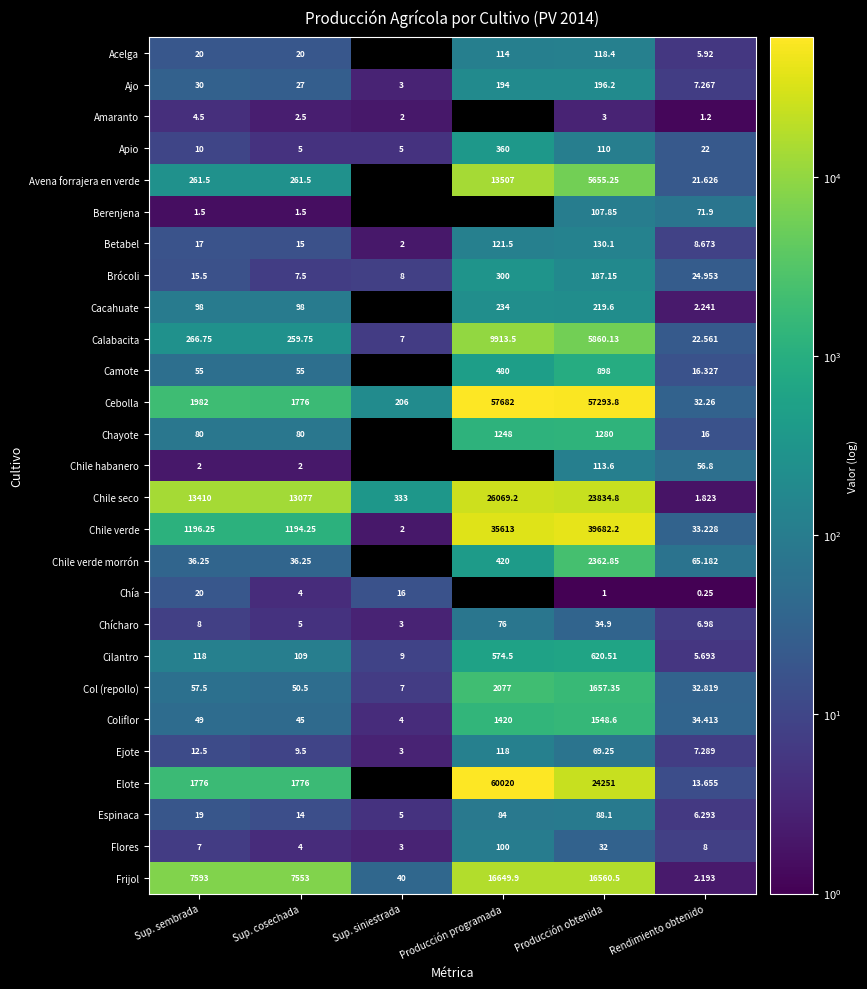

What is the sum of the Espinaca values at Sup. cosechada and Producción obtenida?

102.1